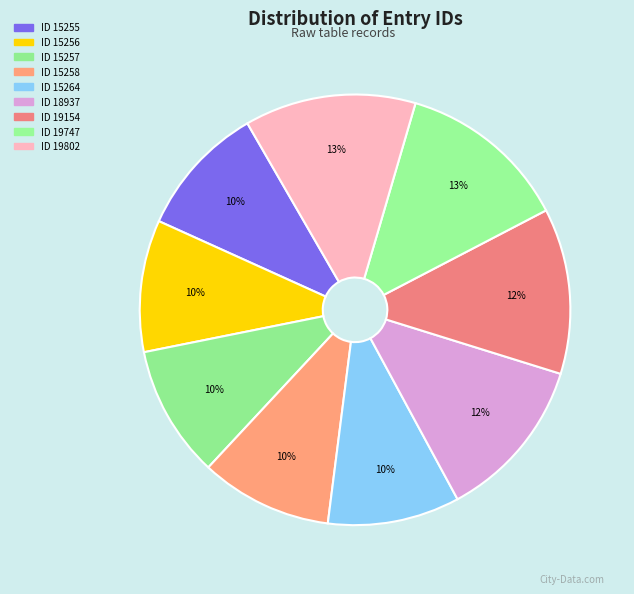

What percentage is NOT represented by ID 15255?

90.1%